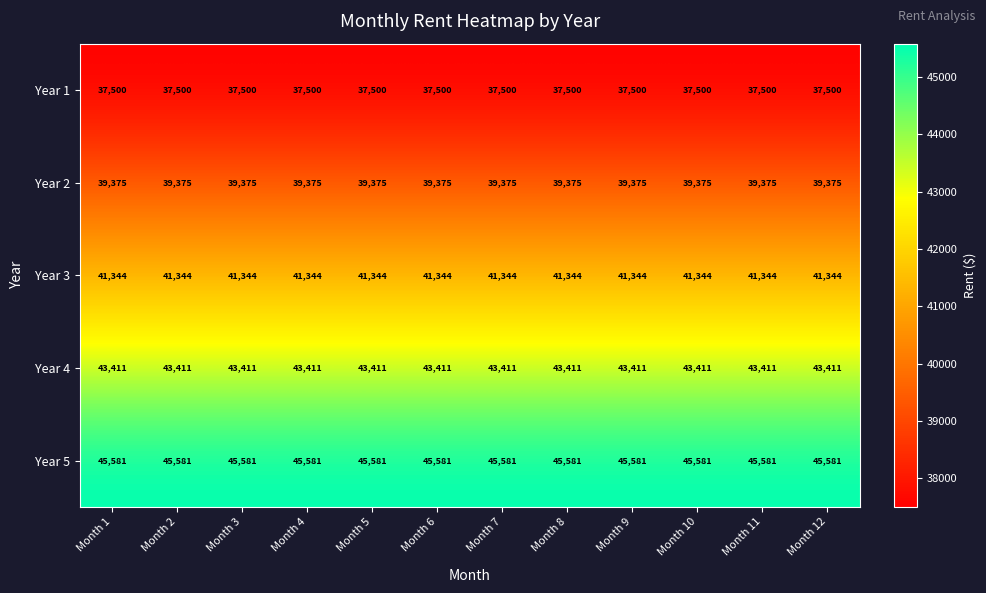

Rank the series by their maximum value, from highest to lowest.

Year 5, Year 4, Year 3, Year 2, Year 1